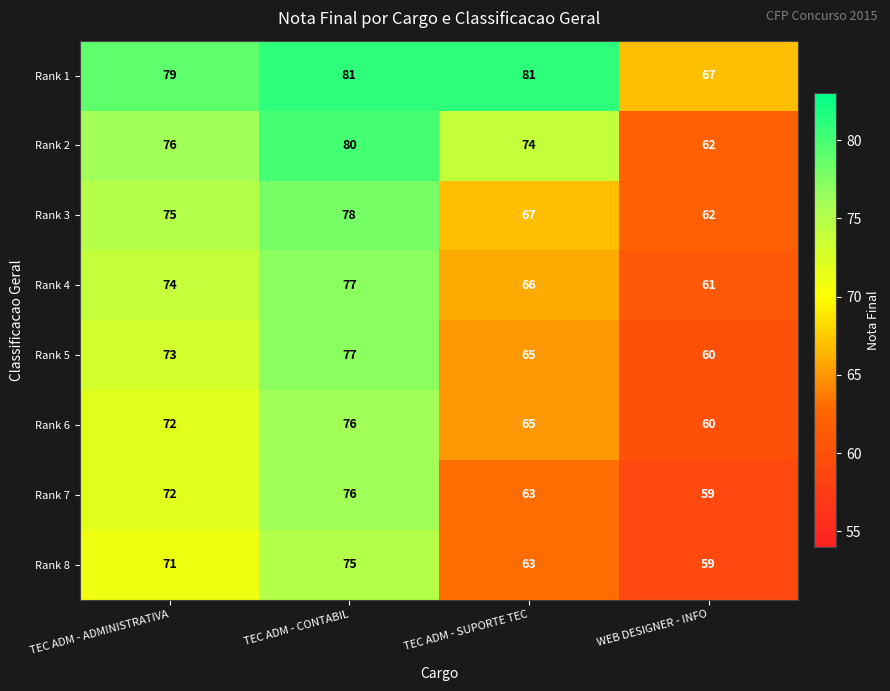

How many data points in Rank 3 are less than 75?

2